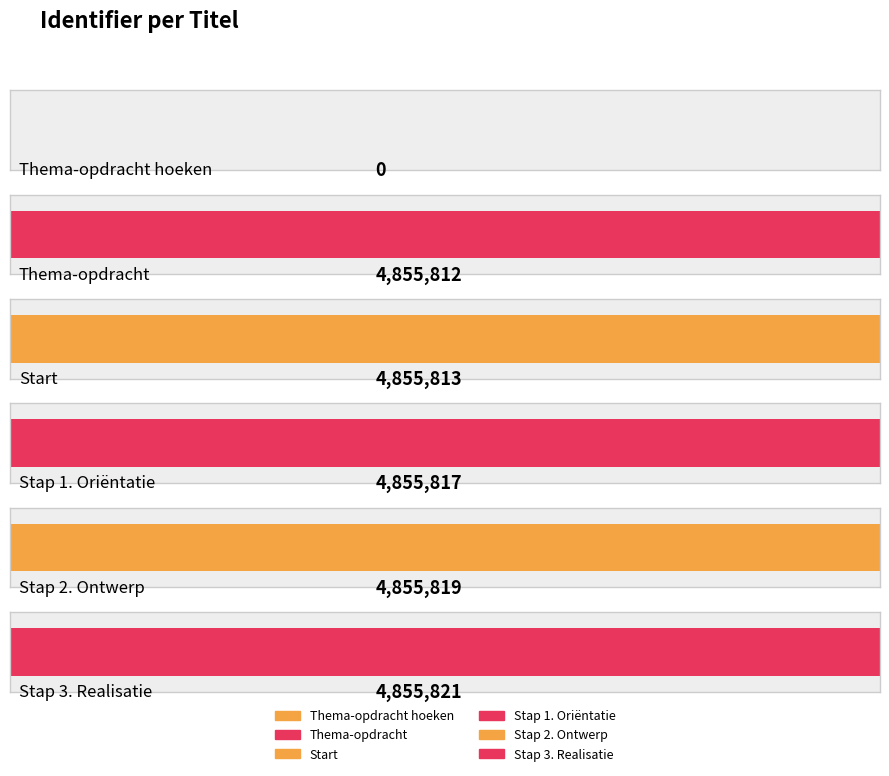

The value at Stap 1. Oriëntatie is 4855817. True or false?

True